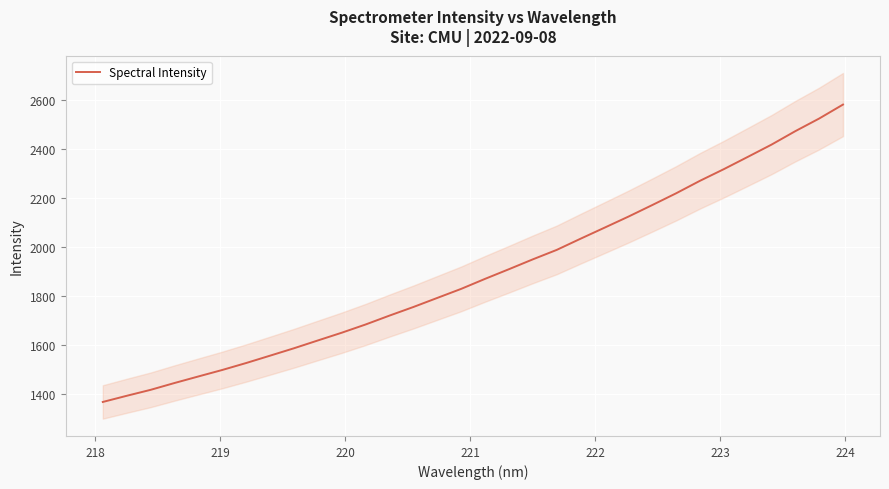

Is this an area chart (filled region under the line)?

No